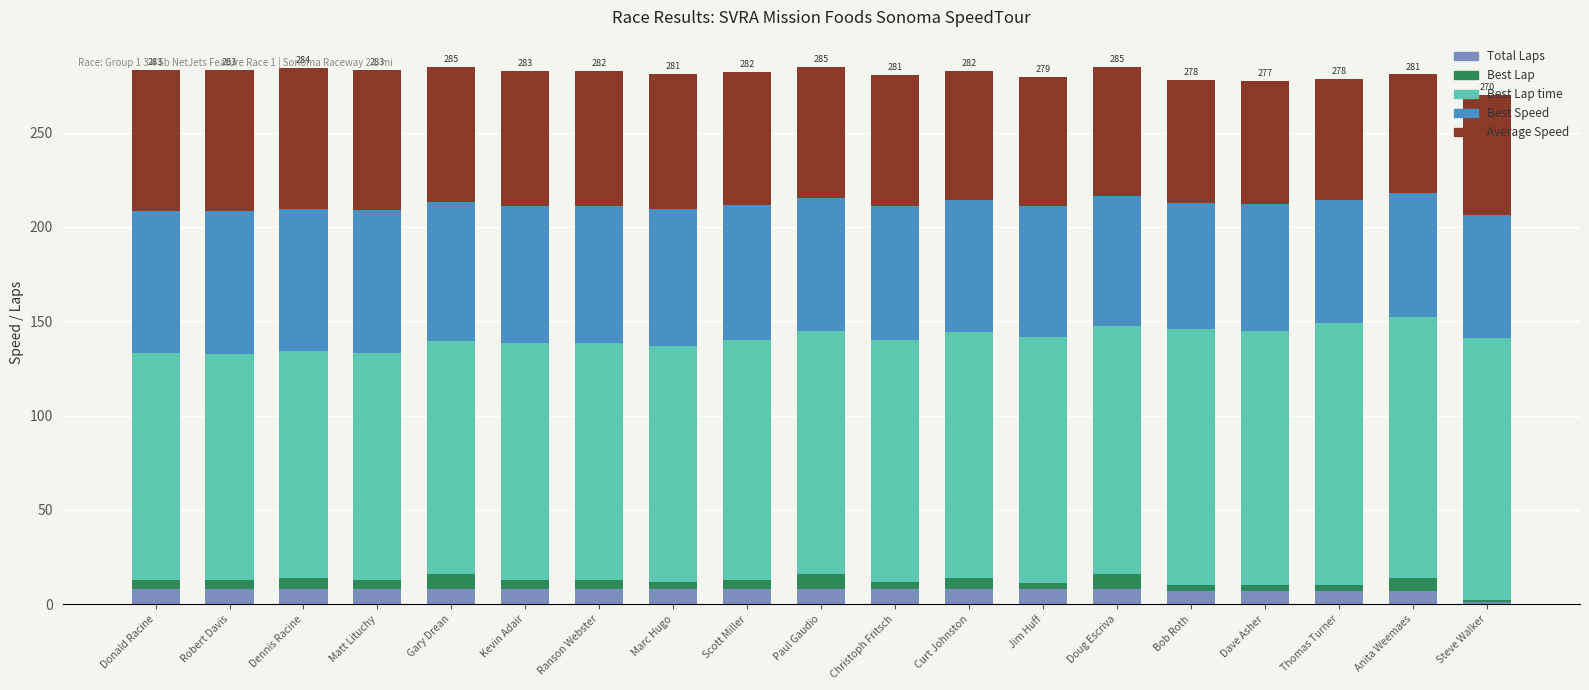

What is the highest value of the Total Laps series?

8.0